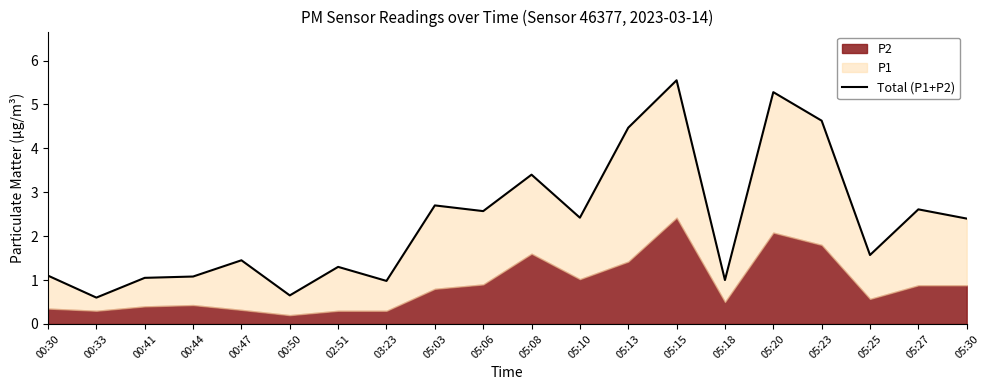

At which label does the data first exceed 2?

05:03